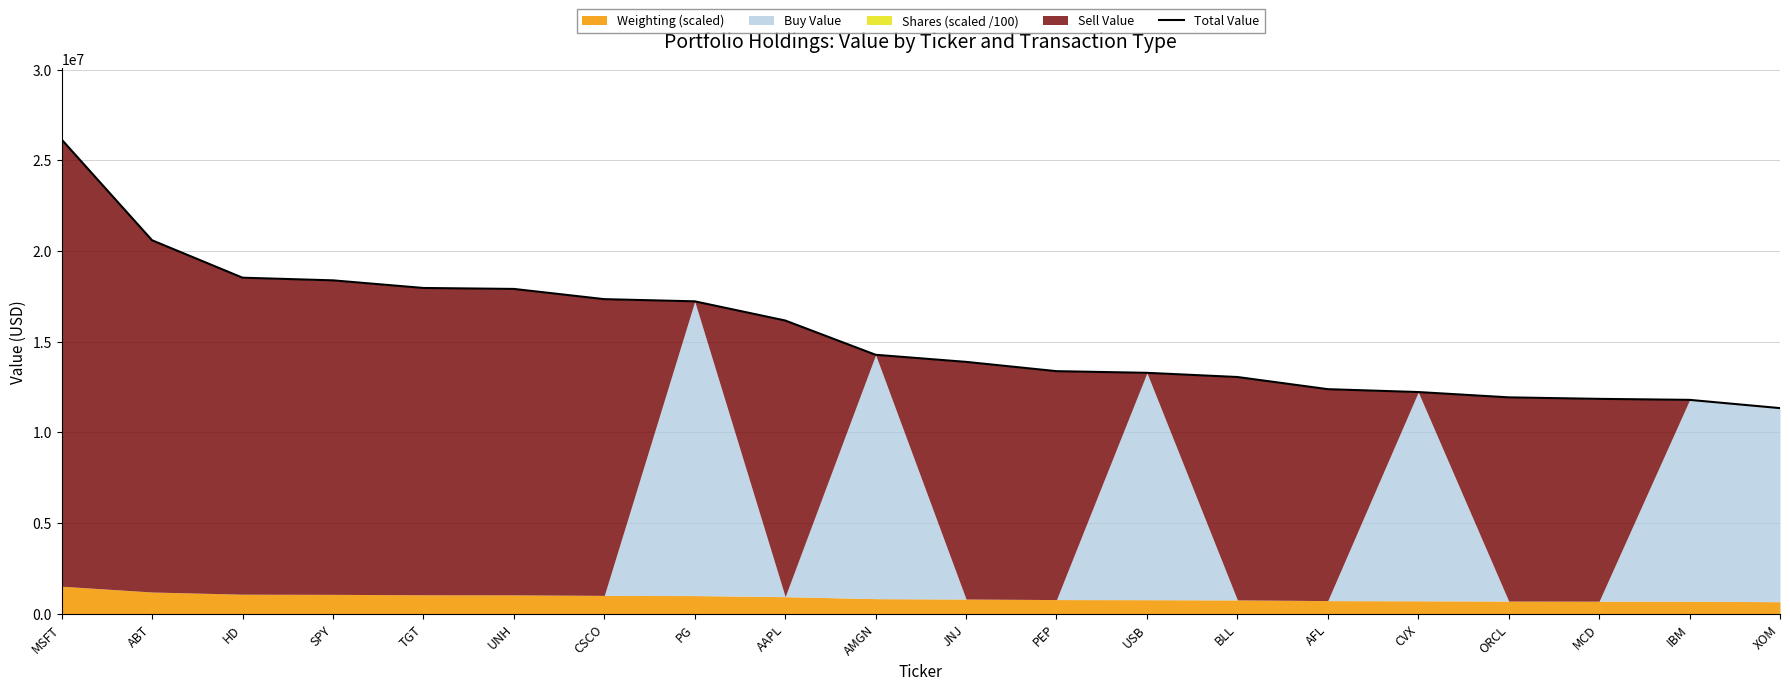

Reading right to left, extract all data points from this chart.

11327711.8	11782963.7	11837919.6	11921241.4	12213970.6	12372428.4	13043288.2	13274060.4	13365318.8	13877610.9	14269094.9	16159480.0	17216904.6	17336706.5	17900976.3	17953582.6	18373983.5	18520552.3	20583518.4	26140572.0